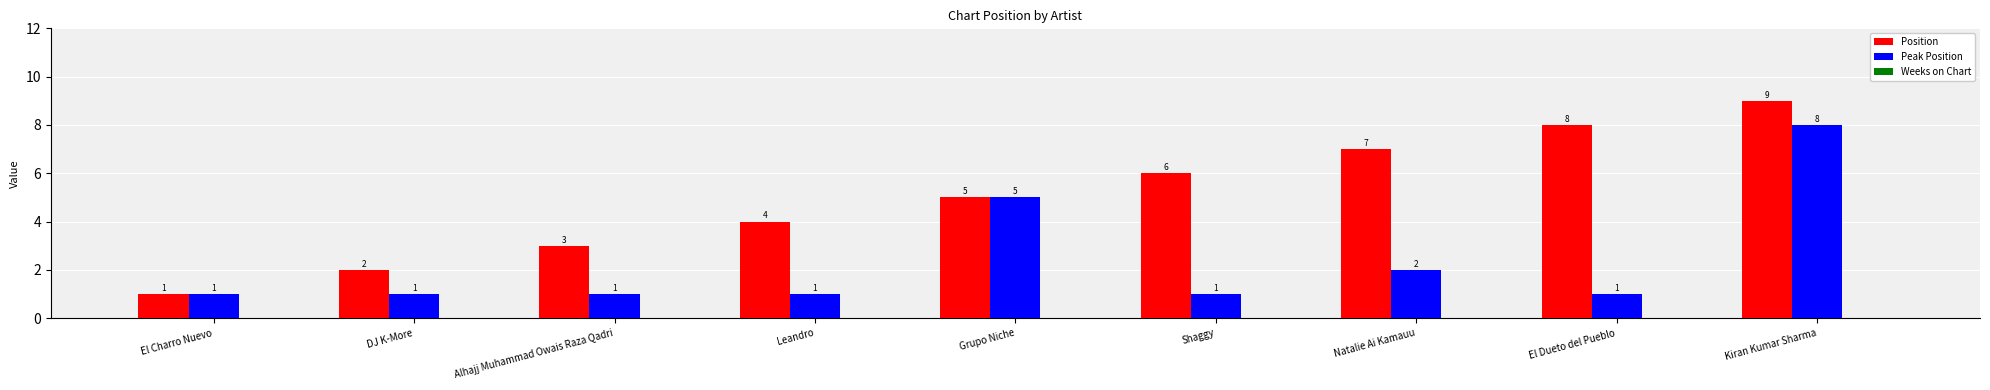

What is the sum of the Position values at El Dueto del Pueblo and Grupo Niche?

13